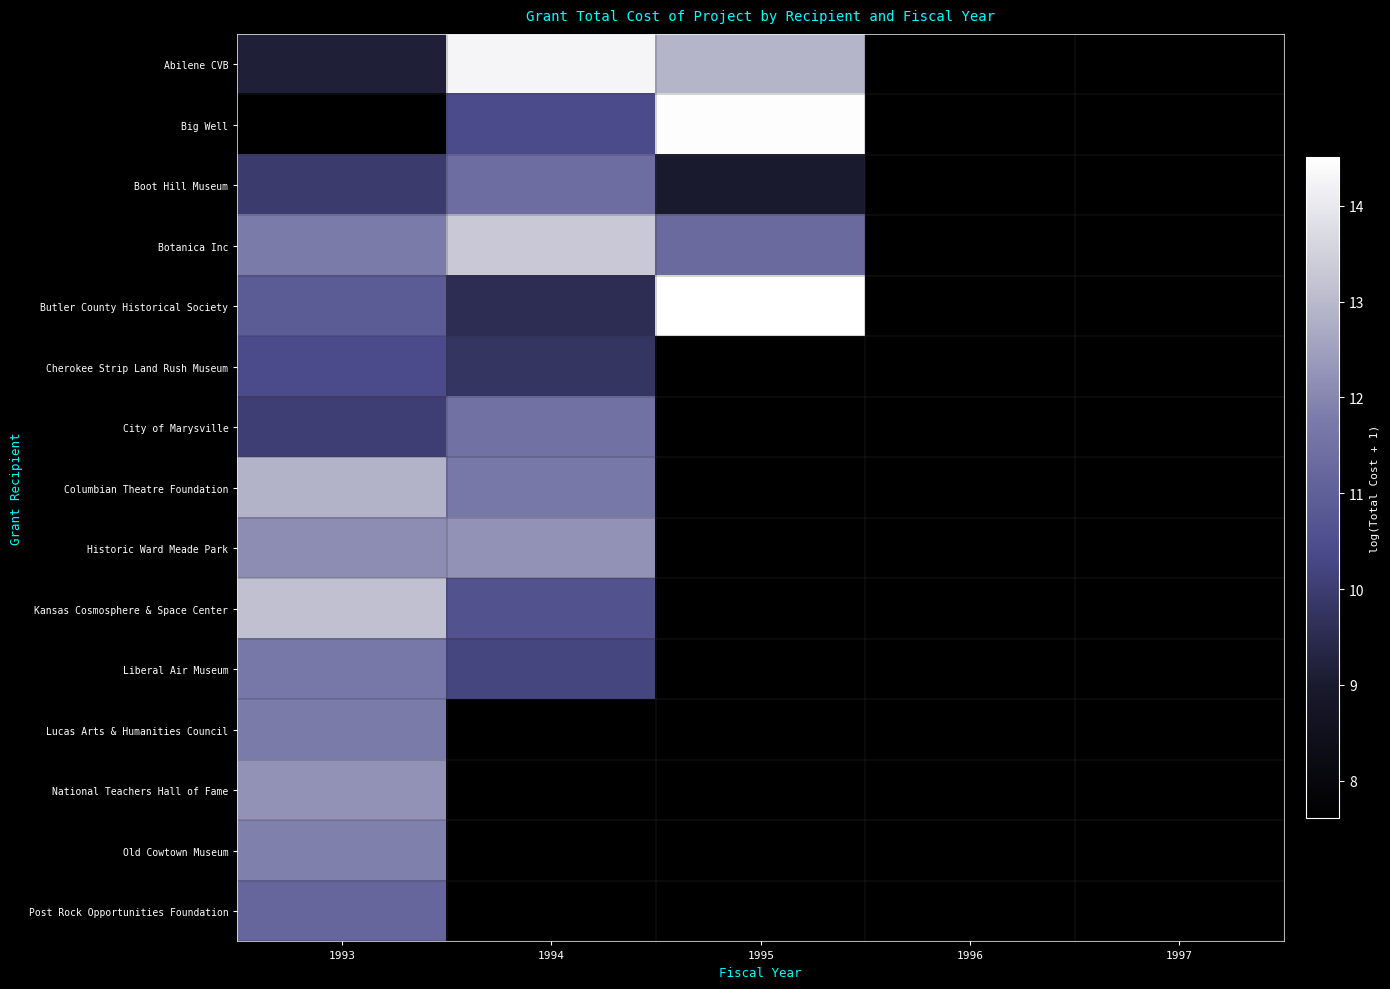

The Historic Ward Meade Park series shows 12.1 at 1993. True or false?

True